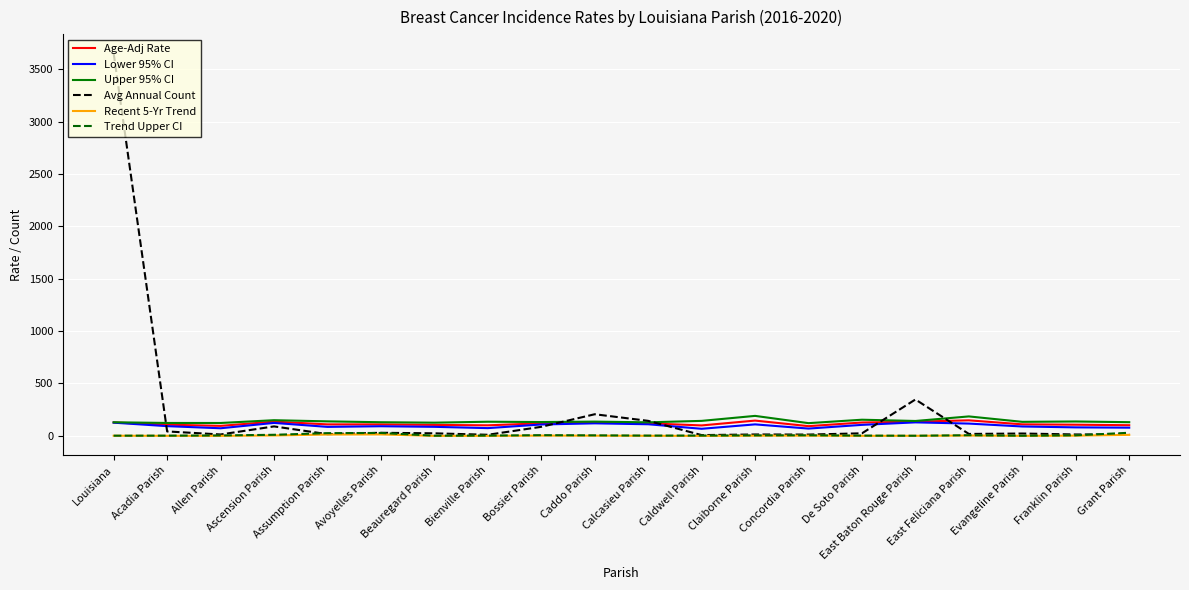

What is the minimum value for Age-Adj Rate?

92.3